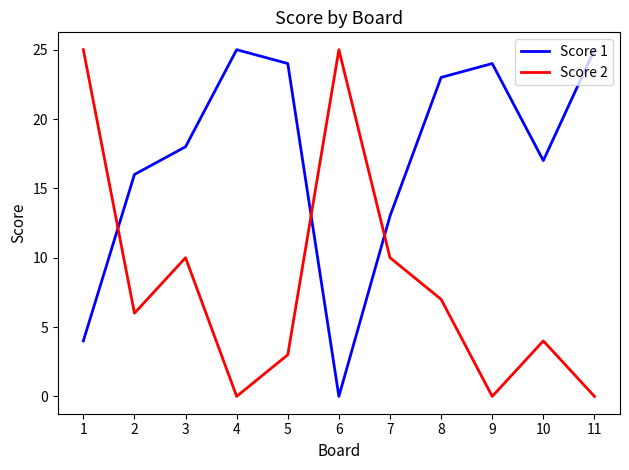

What is the spread (max minus min) of values at 11?

25